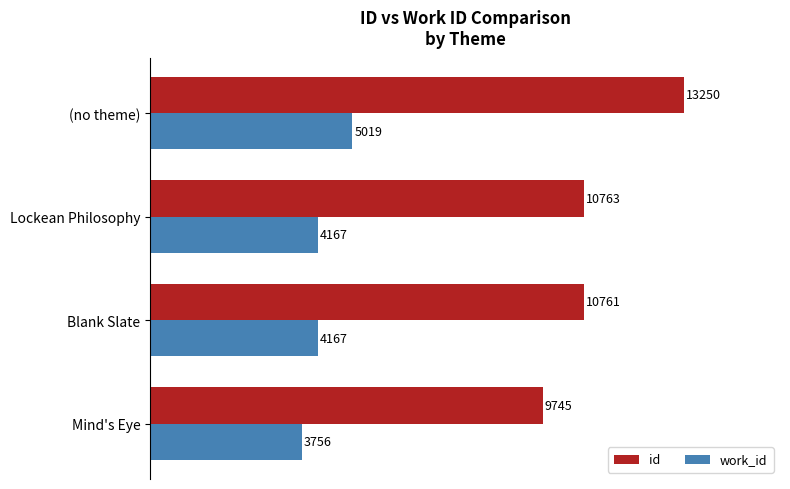

The value of work_id at Mind's Eye is 3756. True or false?

True